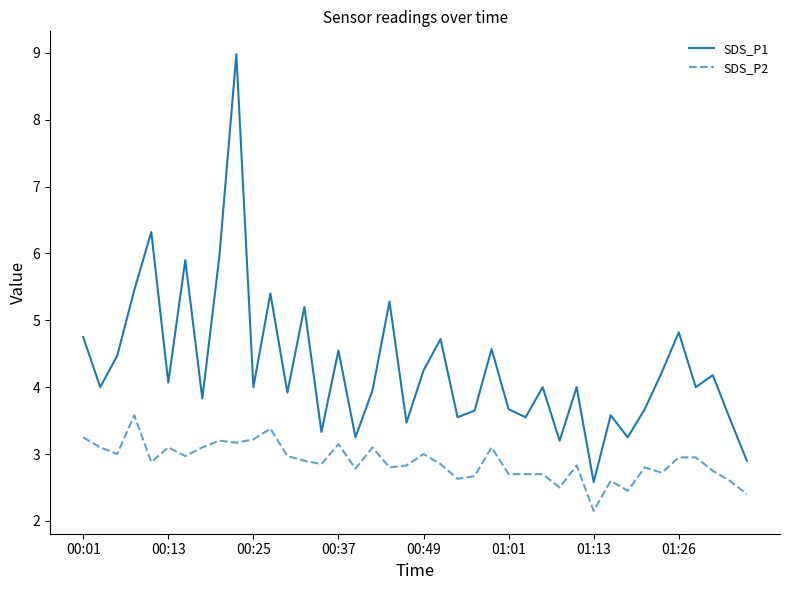

What is the maximum value for SDS_P1?

9.0